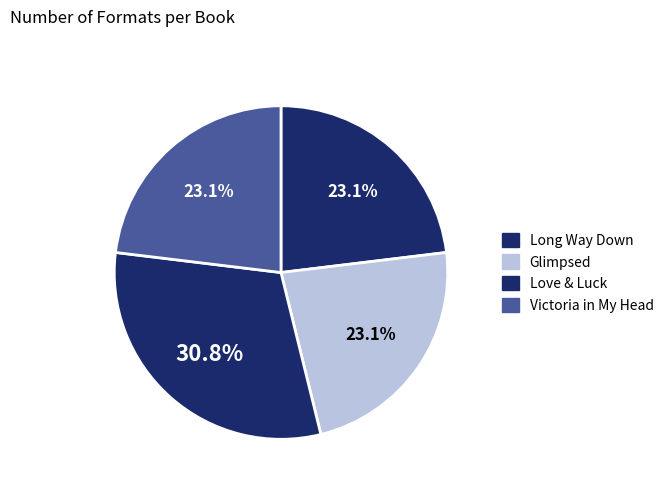

Which slice is the smallest?

Long Way Down